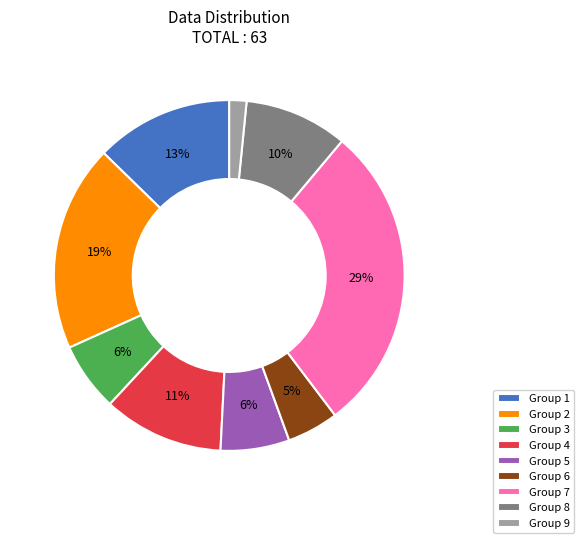

Is it true that Group 1 is 20% of the pie?

False